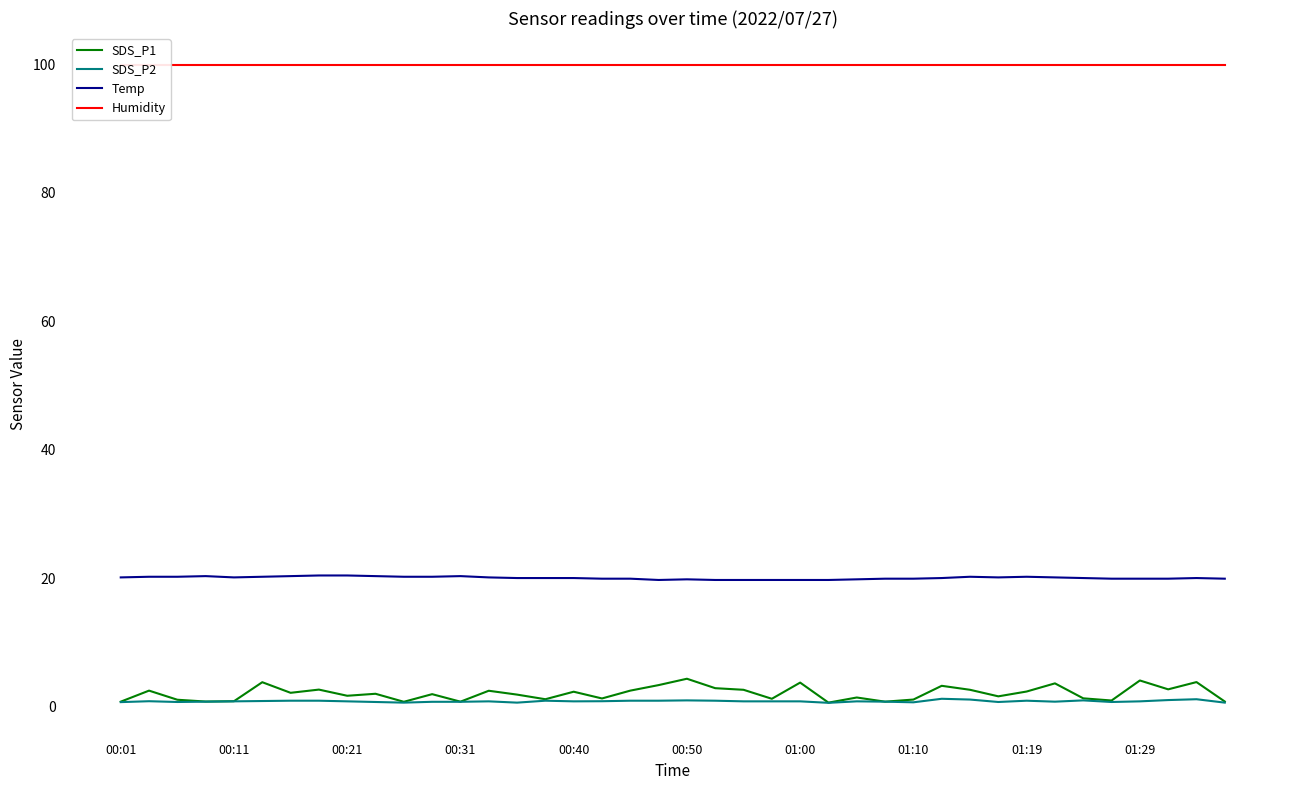

True or false: SDS_P2 and Temp intersect in this chart.

False